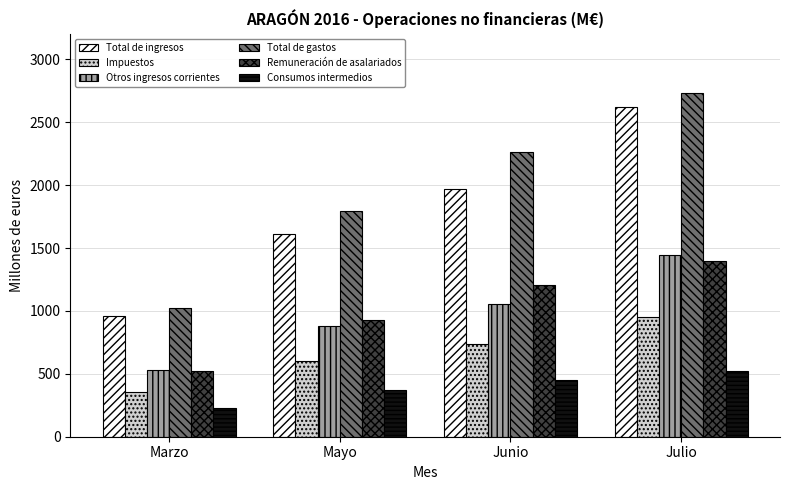

How many series are shown in this chart?

6